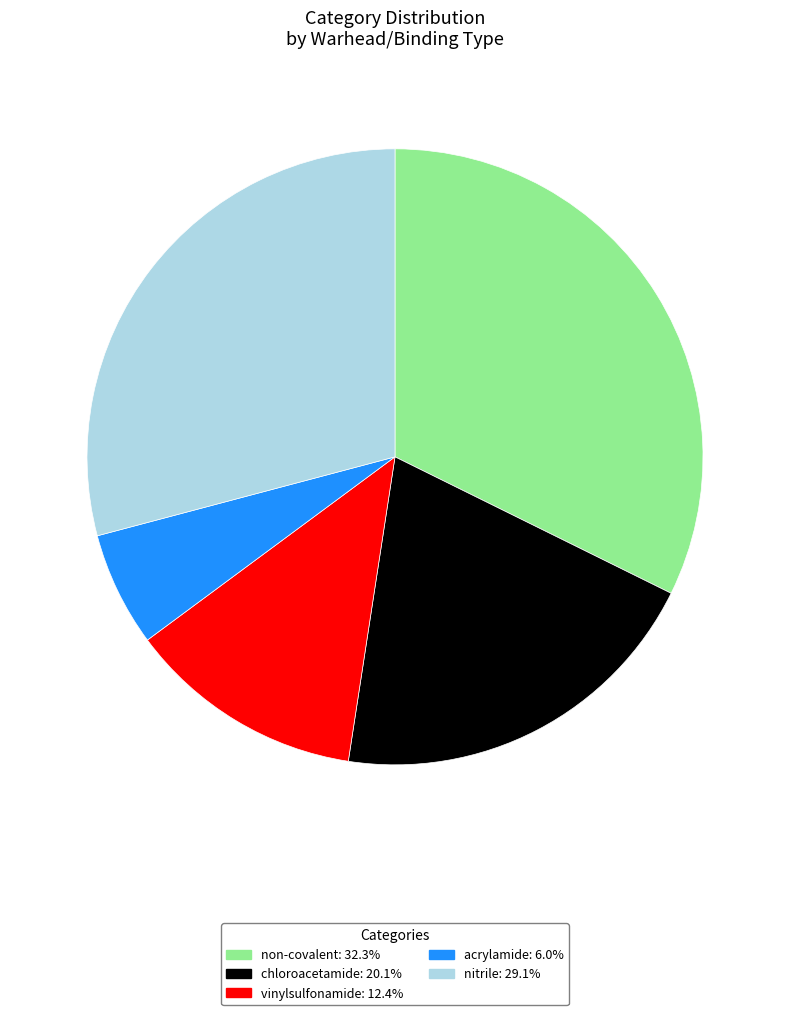

Does any single category account for the majority?

No